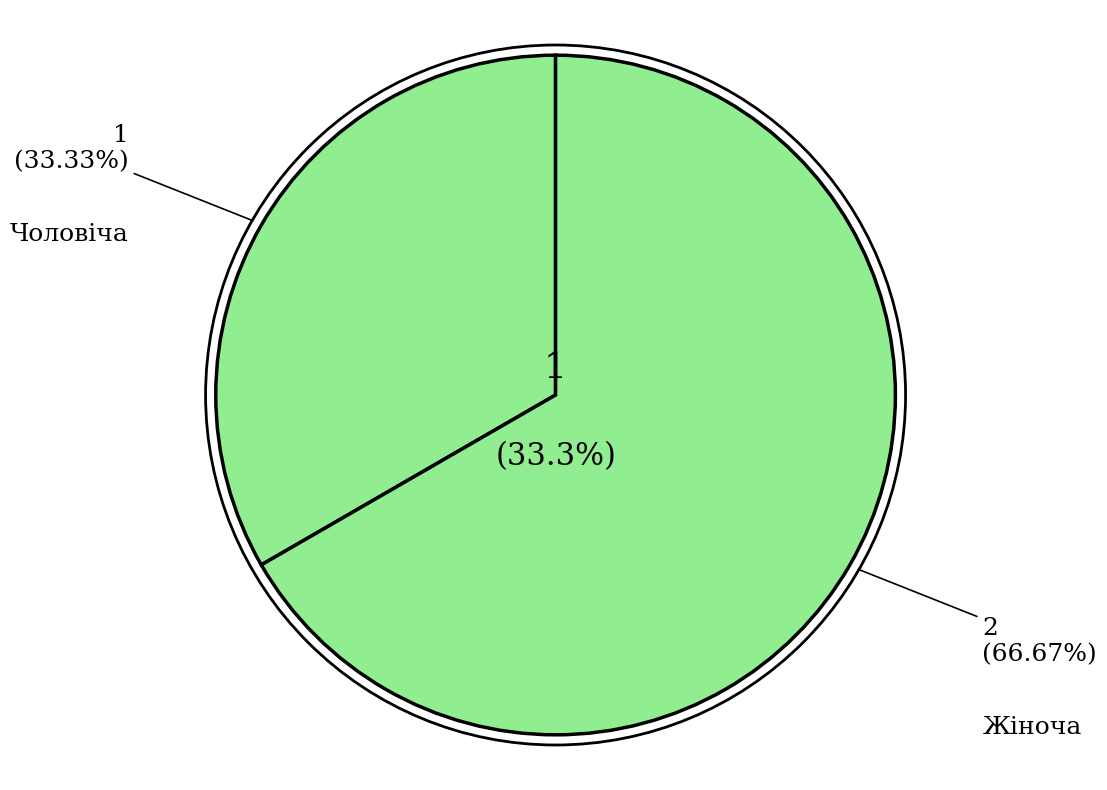

To the nearest percent, what portion does Жіноча represent?

67%